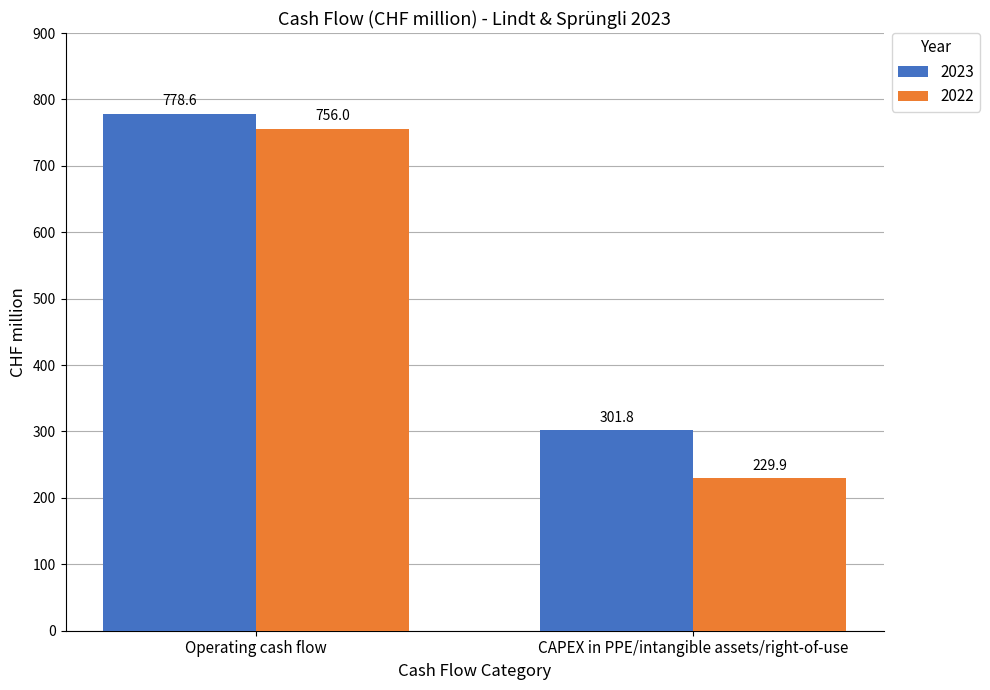

What is the sum of all 2023 values?

1080.4